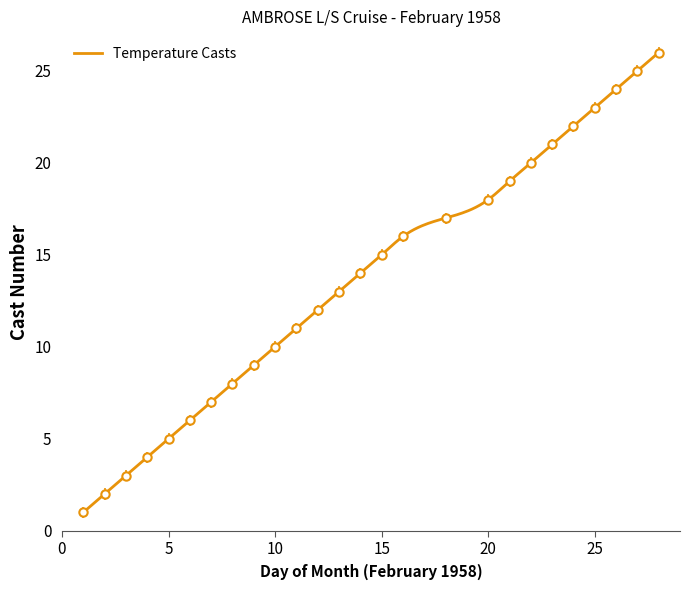

What is the sum of all values?

351